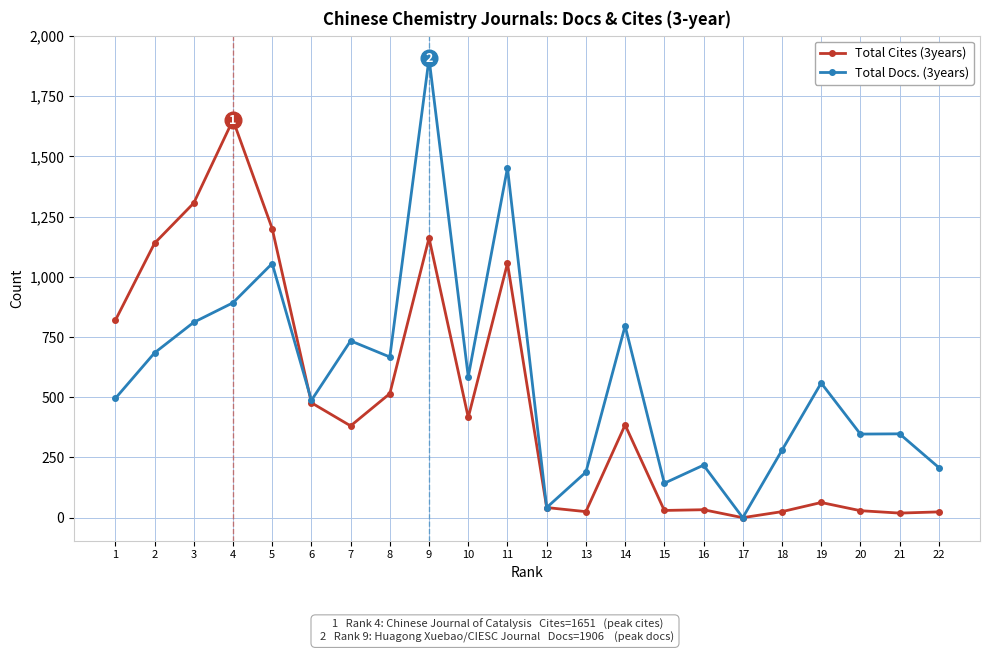

What is the total value across all series at 2?

1823